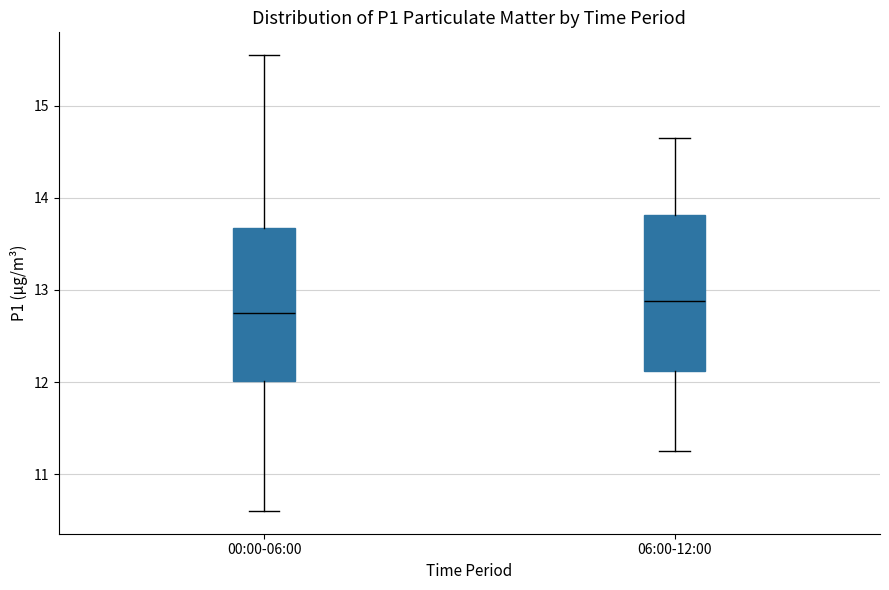

Reading left to right, transcribe this box plot: for each box, give where its median line is, the range the box spans, and where its two whiskers end, as read against the y-axis. The values are not printed on the chart, so give them approximately, as read against the axis.

00:00-06:00: median 12.8, box 12.0 to 13.7, whiskers 10.6 to 15.6
06:00-12:00: median 12.9, box 12.1 to 13.8, whiskers 11.3 to 14.7